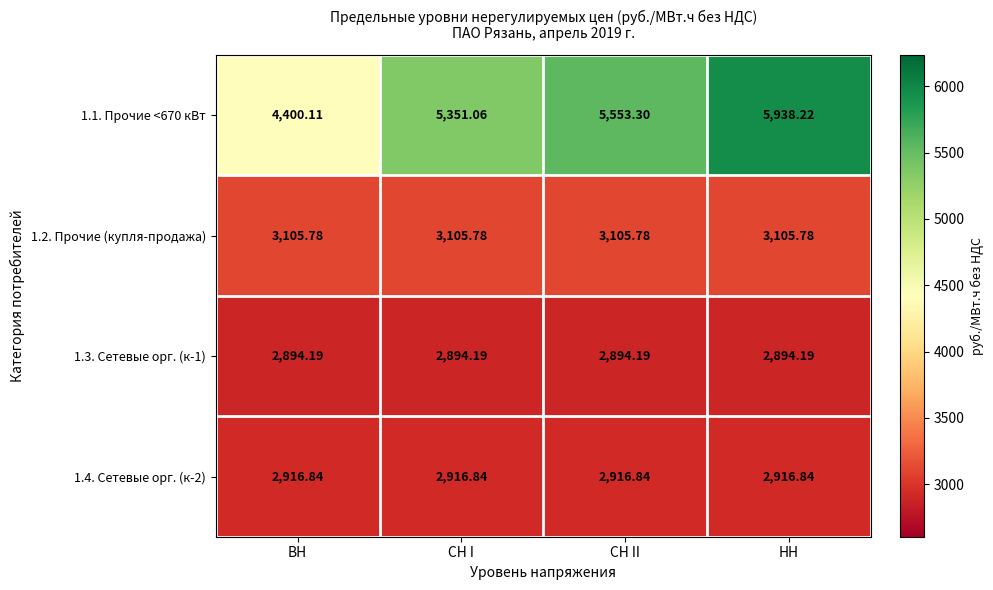

What is the total value across all series at СН I?

14267.9